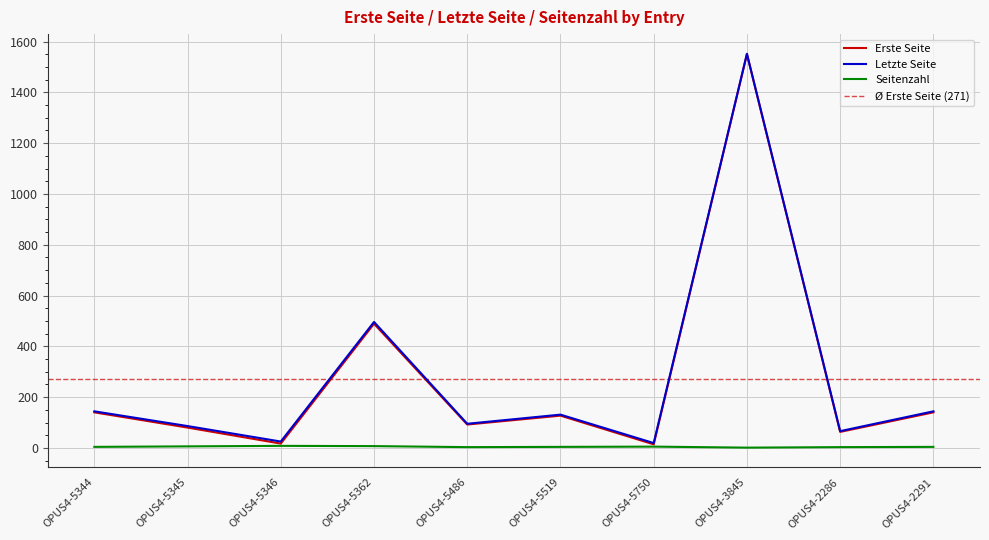

Which series has the largest total across all categories?

Letzte Seite